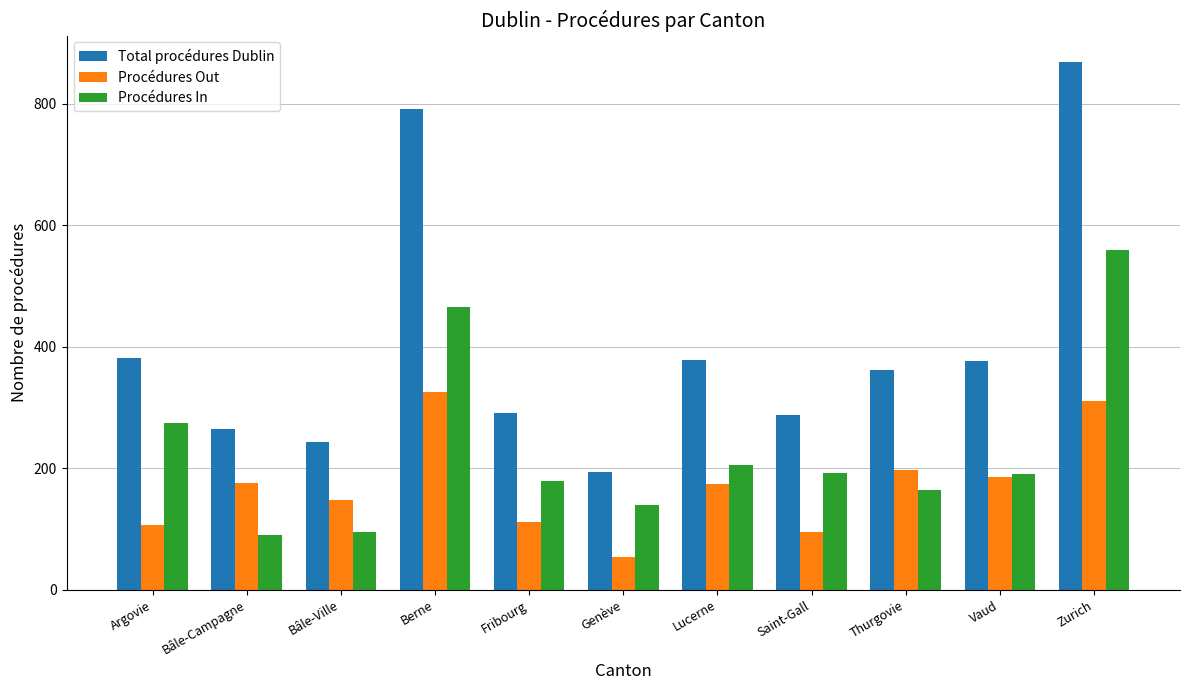

The value of Total procédures Dublin at Vaud is 376. True or false?

True